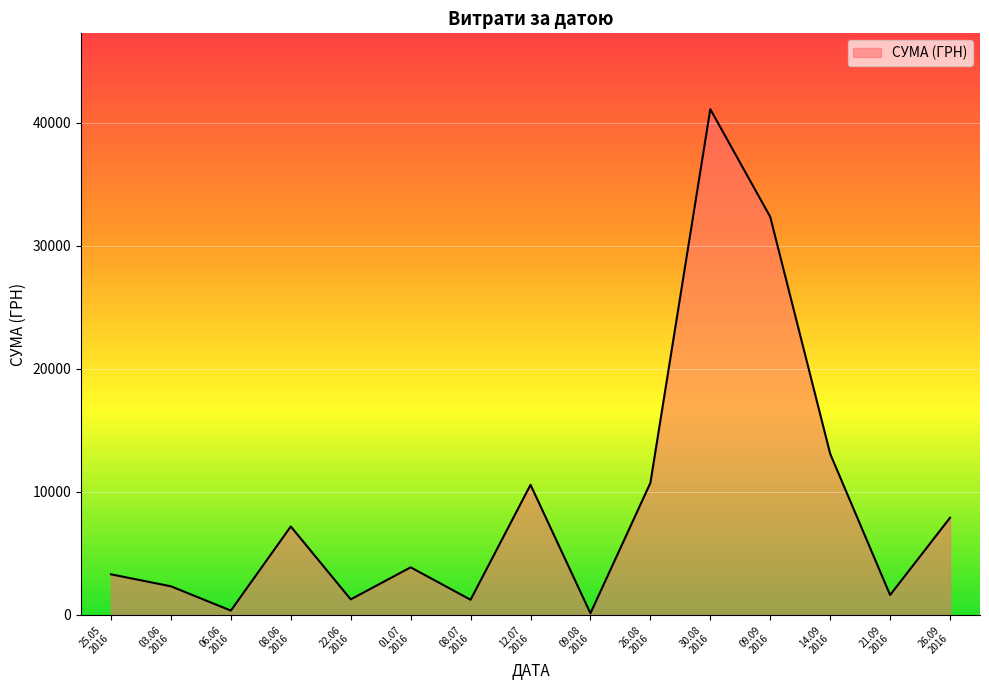

What is the difference between the maximum and minimum values?

40986.0